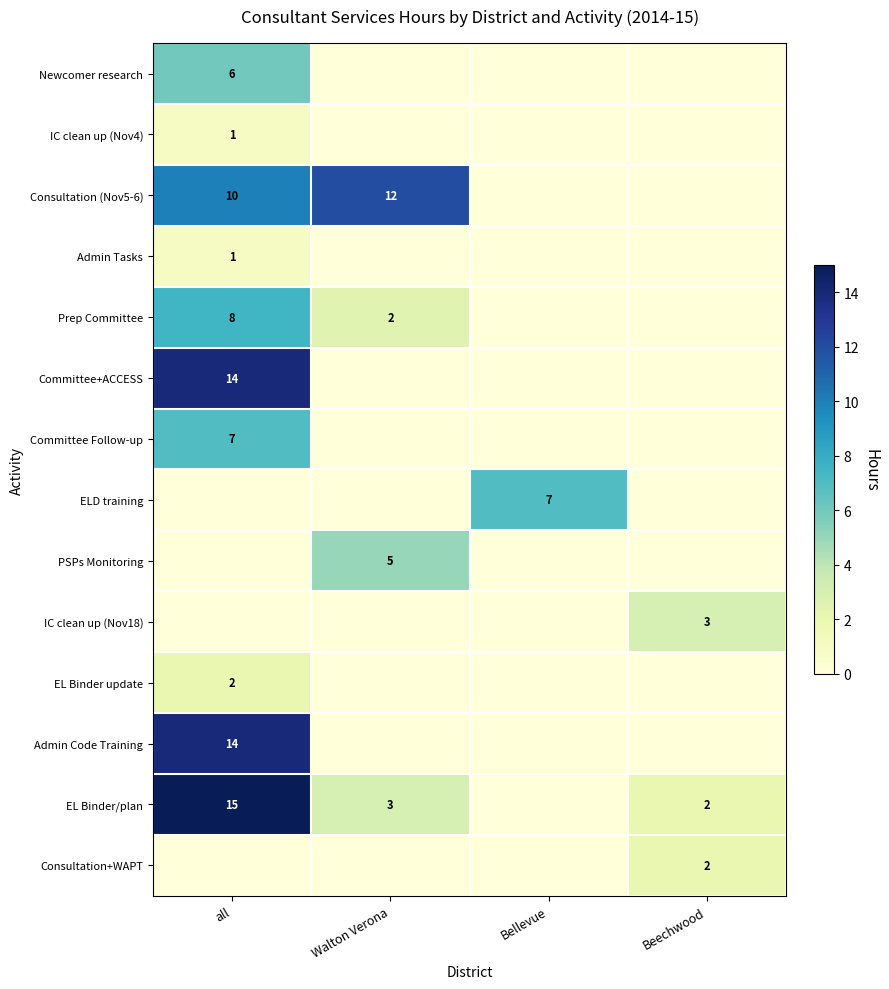

What is the sum of the Prep Committee values at Walton Verona and all?

10